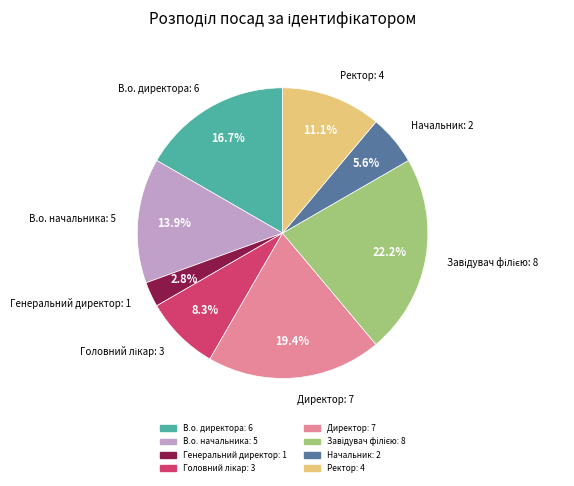

To the nearest percent, what portion does Начальник represent?

6%